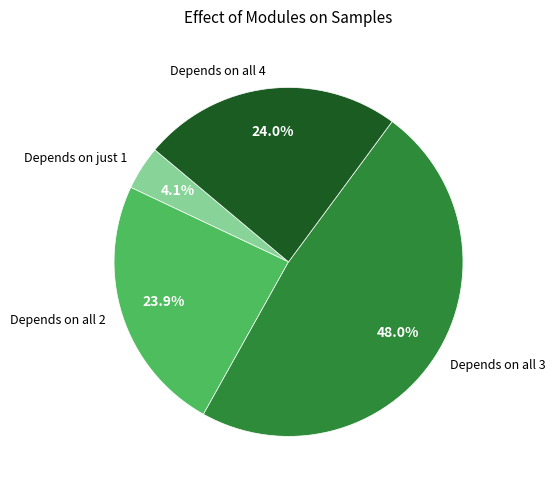

Combined, what portion of the pie is Depends on all 4 and Depends on all 3?

72.0%